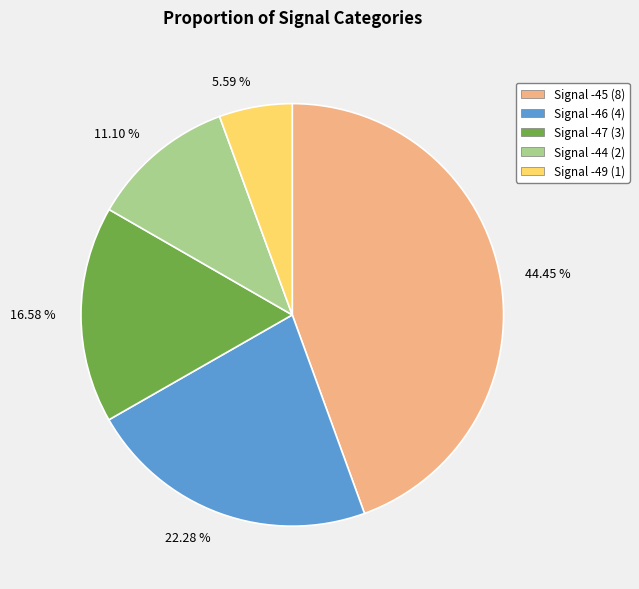

Is there a majority slice in this chart?

No